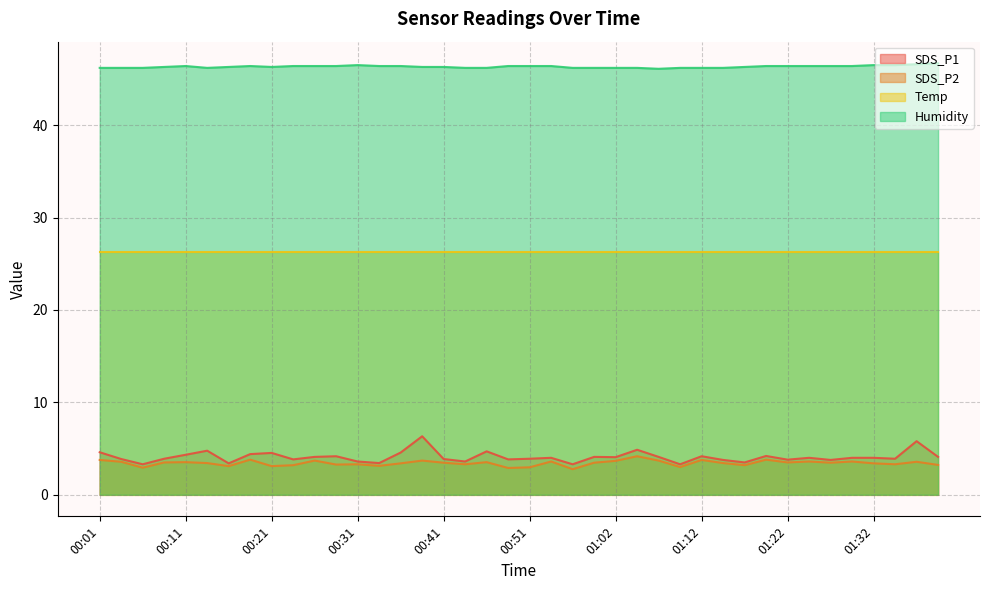

At which category is the sum across all series the highest?

00:38